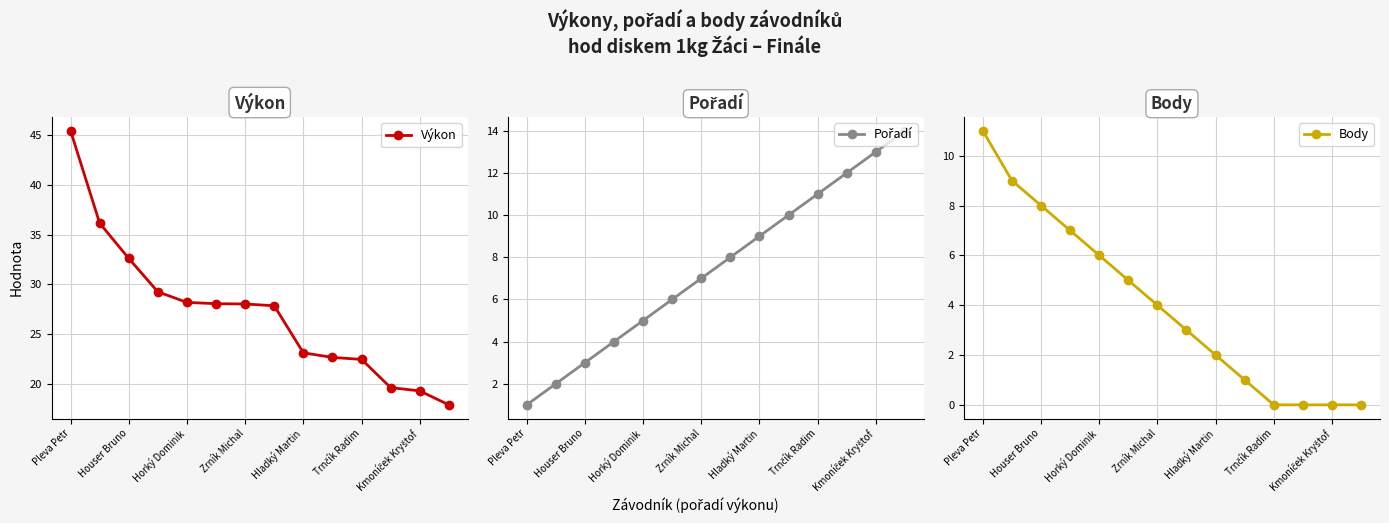

The value of Výkon at Hladký Martin is 23.1. True or false?

True